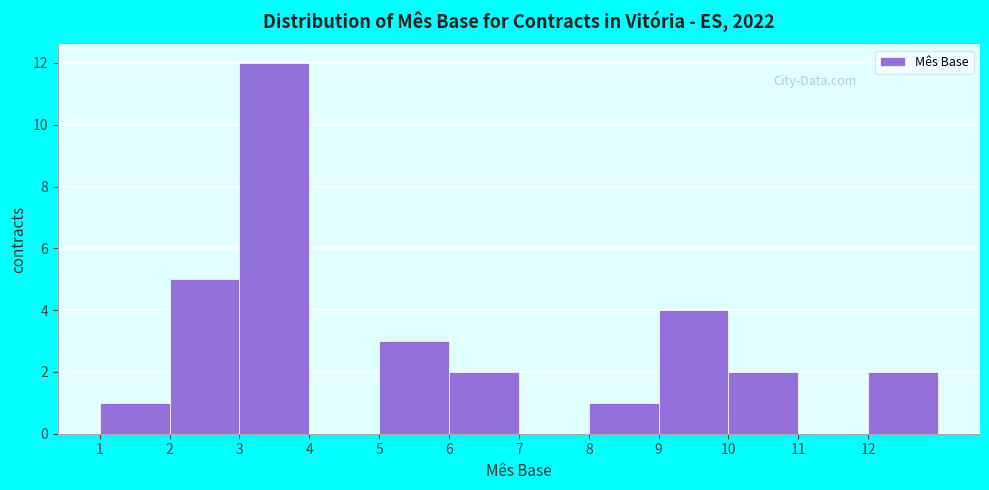

How tall is the bar that spans 1 to 2 on the x-axis? The values are not printed on the chart, so give them approximately, as read against the axis.

1